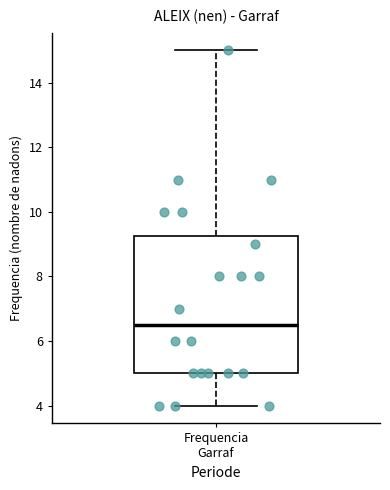

Where is the upper edge of the box for Frequencia Garraf on the y-axis? The values are not printed on the chart, so give them approximately, as read against the axis.

9.2